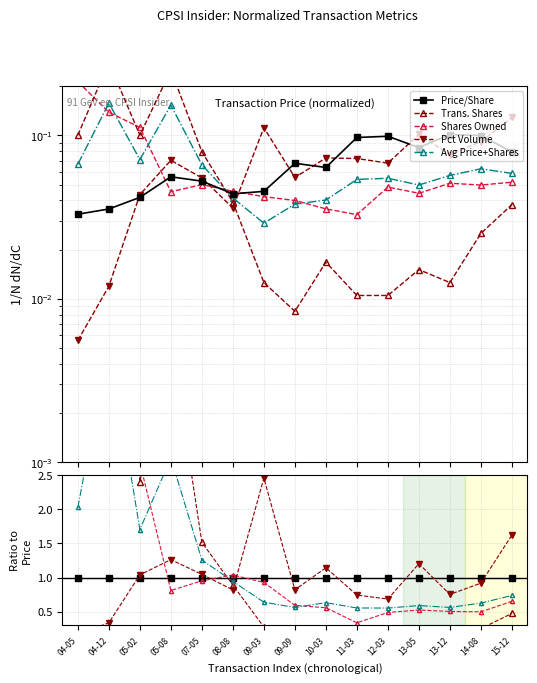

What is the maximum value shown in the chart?

7.9